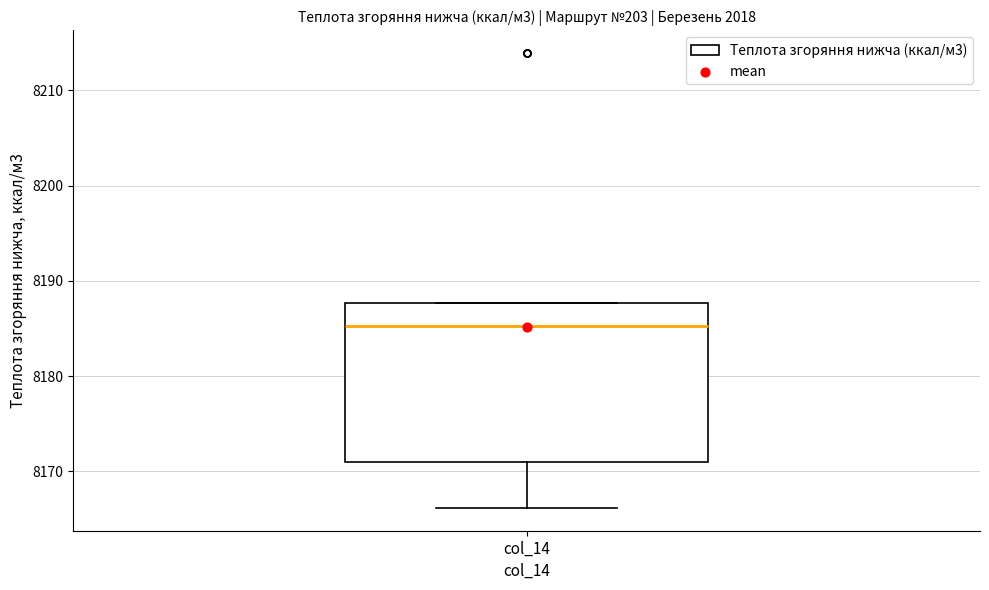

Read this box plot against the y-axis: the position of the median line, the range covered by the box, and the ends of both whiskers. The values are not printed on the chart, so give them approximately, as read against the axis.

median 8185, box 8171 to 8188, whiskers 8166 to 8188